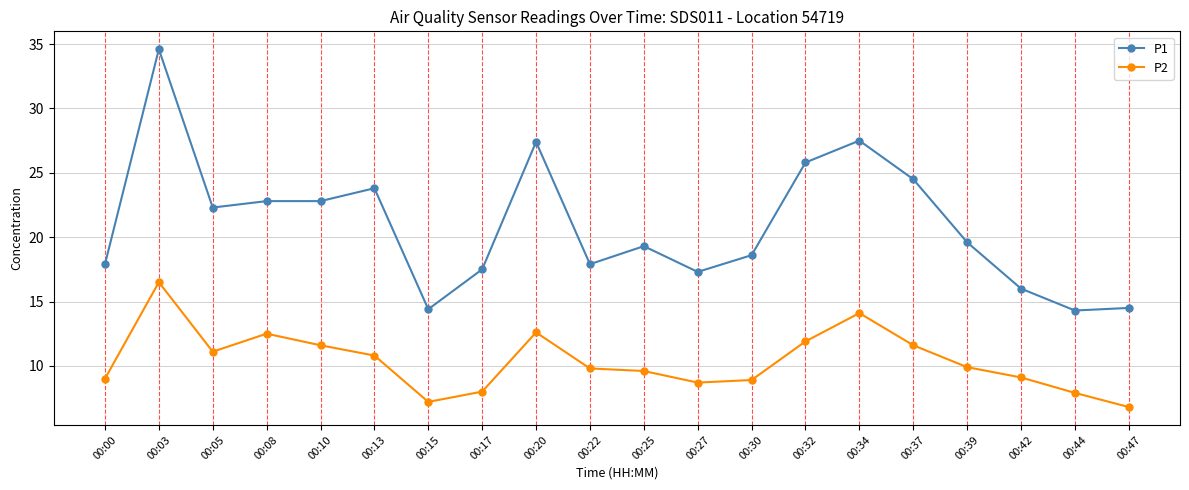

At which category does P2 reach its first local valley?

00:05